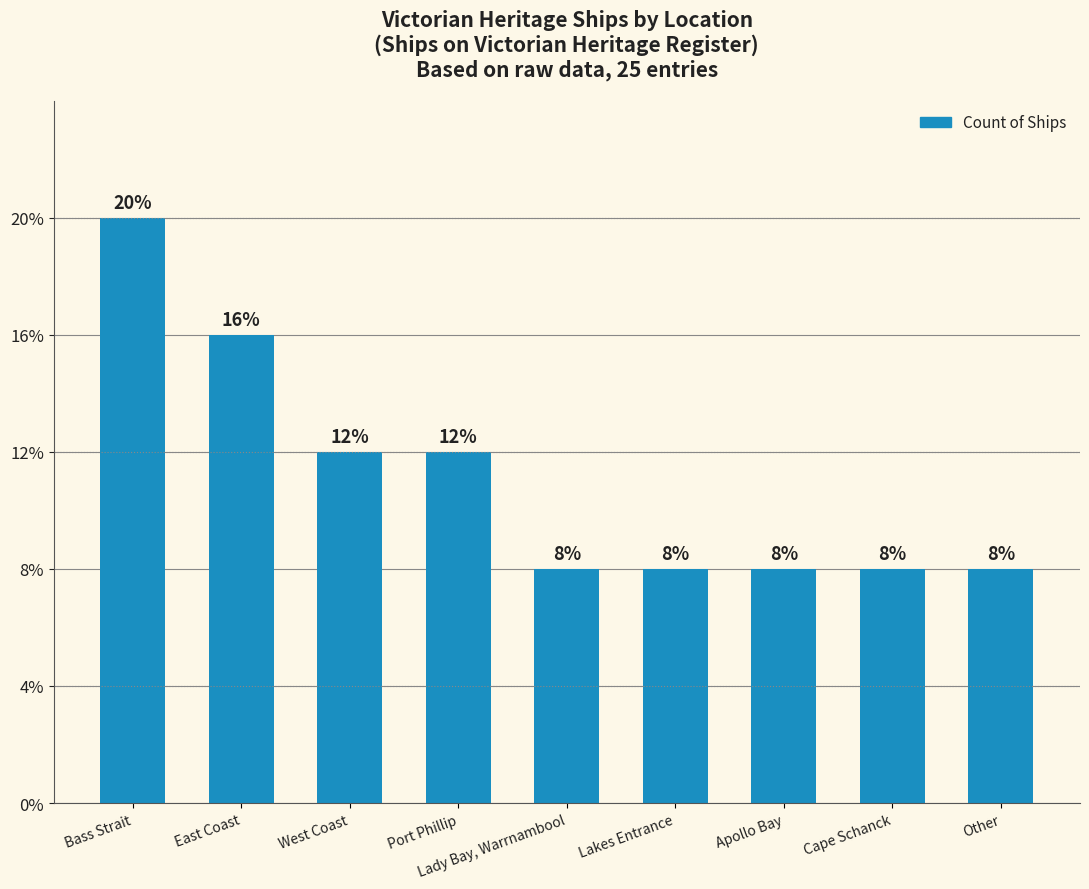

What is the average value?

3